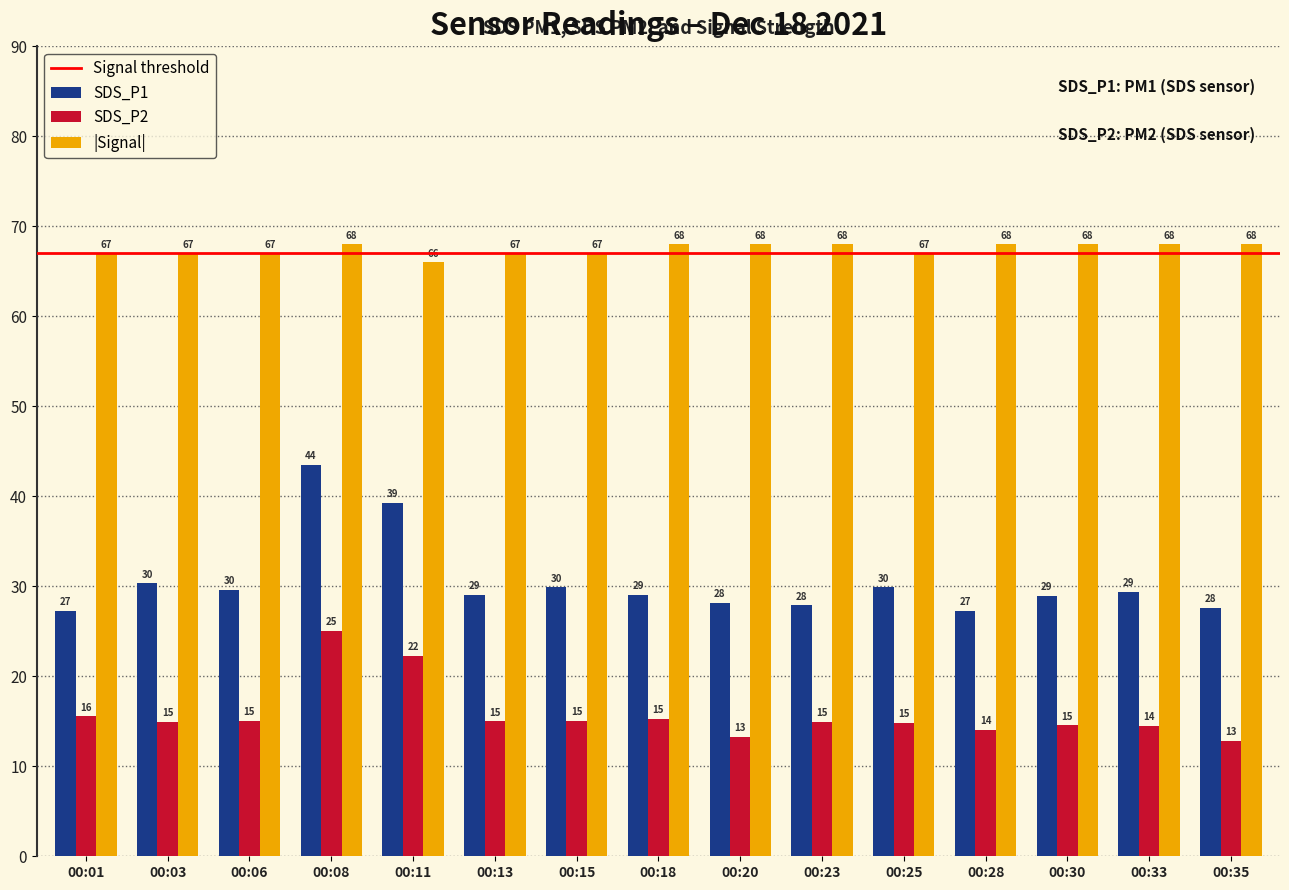

What is the greatest value displayed?

68.0